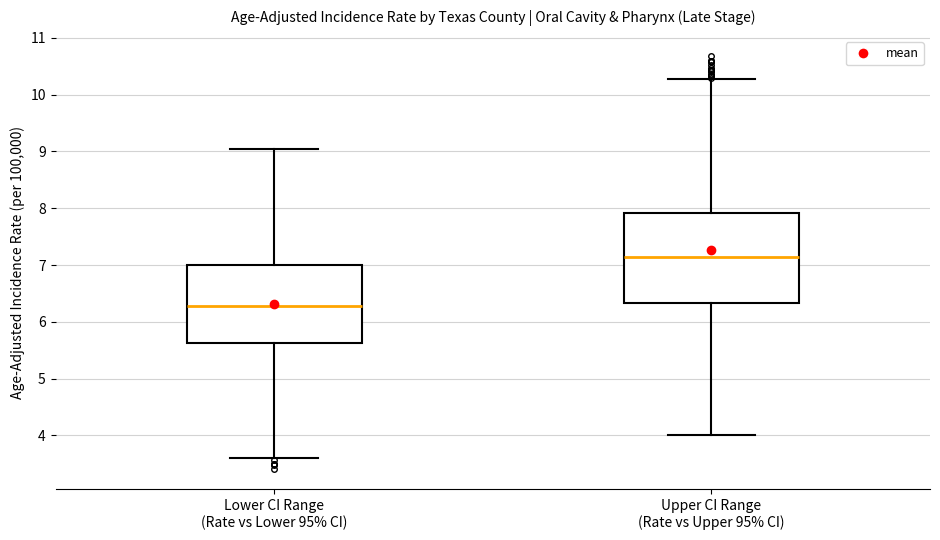

Reading left to right, transcribe this box plot: for each box, give where its median line is, the range the box spans, and where its two whiskers end, as read against the y-axis. The values are not printed on the chart, so give them approximately, as read against the axis.

Lower CI Range (Rate vs Lower 95% CI): median 6.3, box 5.6 to 7.0, whiskers 3.6 to 9.0
Upper CI Range (Rate vs Upper 95% CI): median 7.1, box 6.3 to 7.9, whiskers 4.0 to 10.3